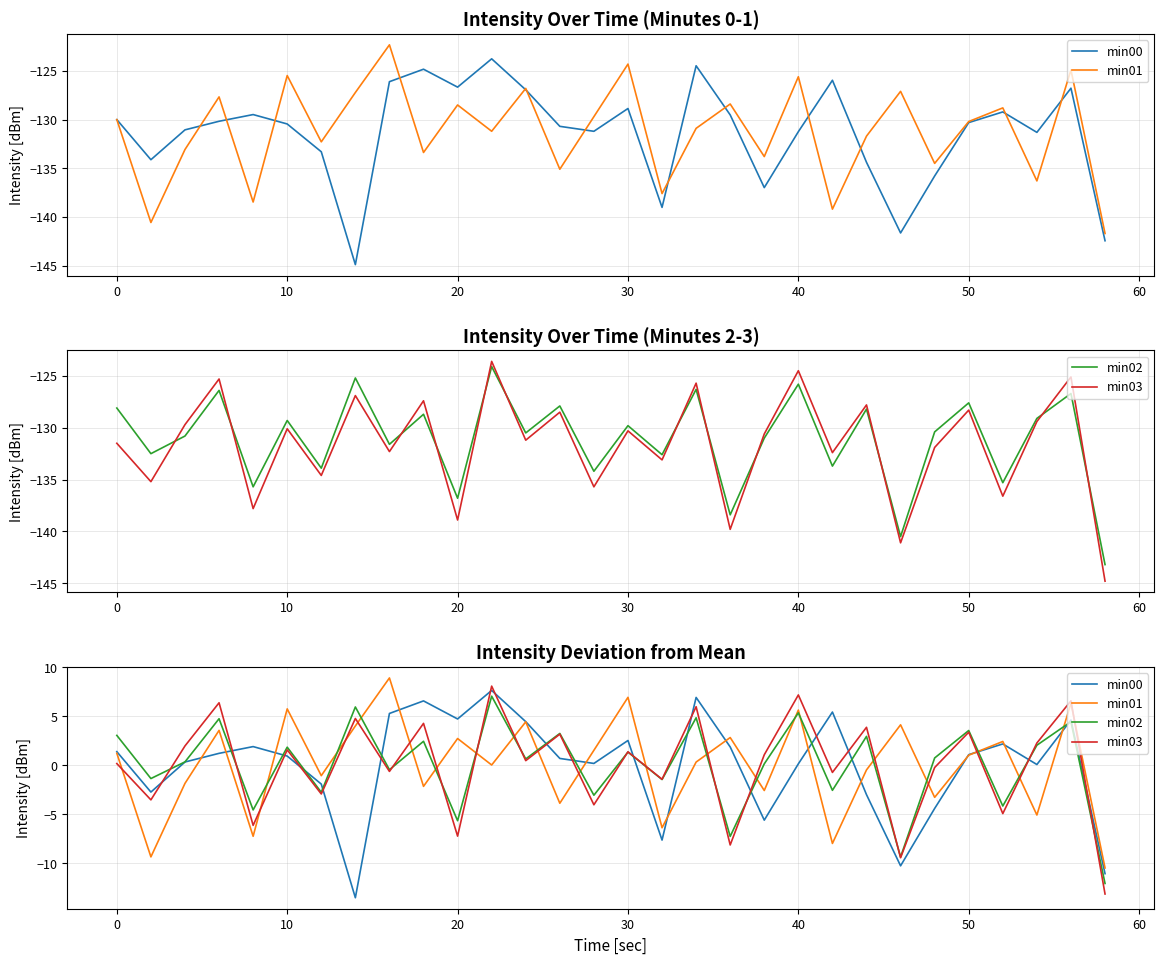

Is this an area chart (filled region under the line)?

No